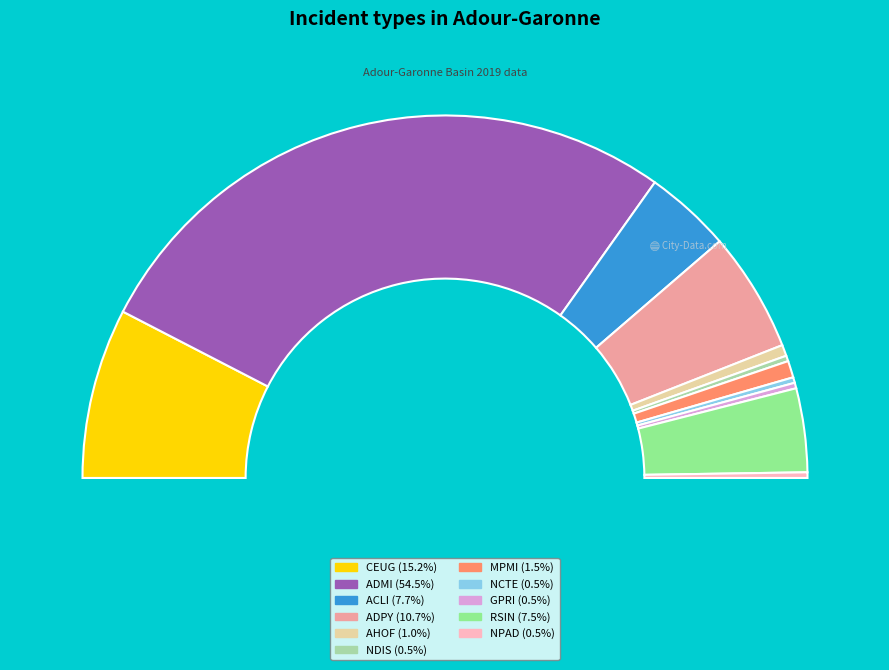

Which has a higher value, ACLI or ADMI?

ADMI